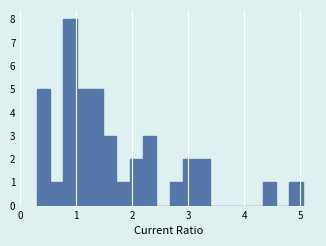

Read against the x-axis, roughly where is the centre of the tallest bar?

0.9